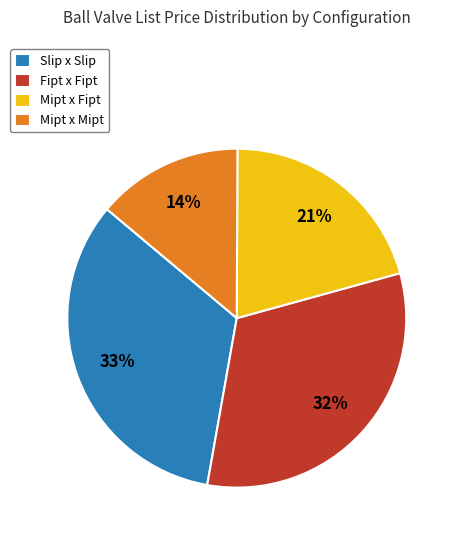

True or false: Slip x Slip accounts for 40% of the total.

False